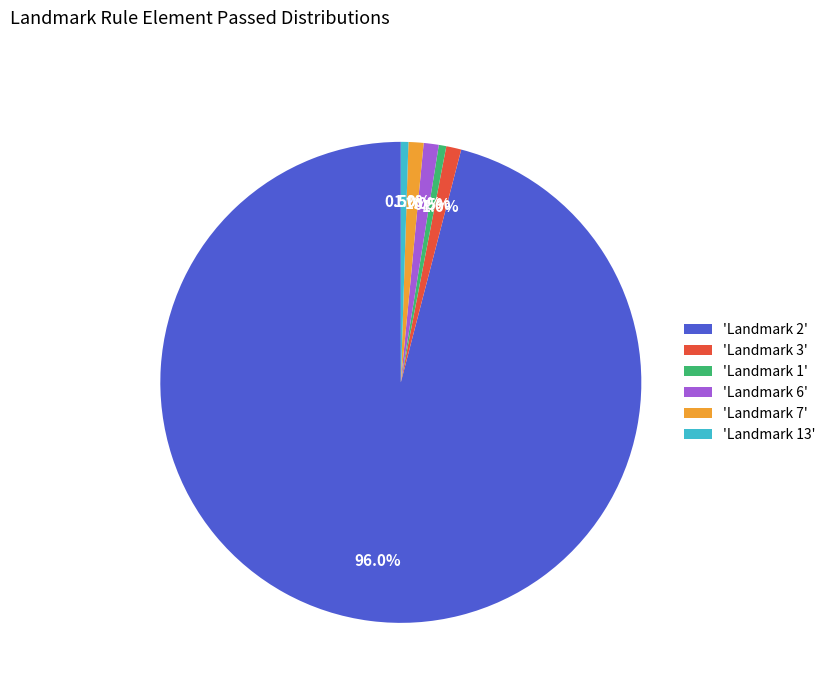

Approximately how many times larger is the value at 'Landmark 13' compared to 'Landmark 7'?

0.5